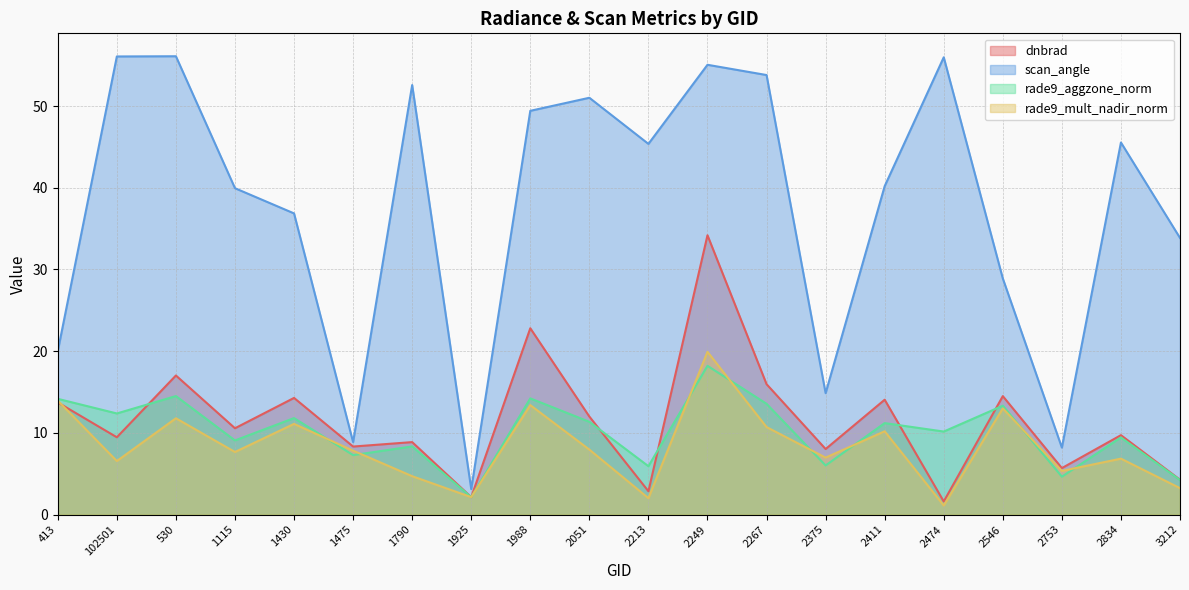

True or false: rade9_aggzone_norm and dnbrad cross at least once.

True